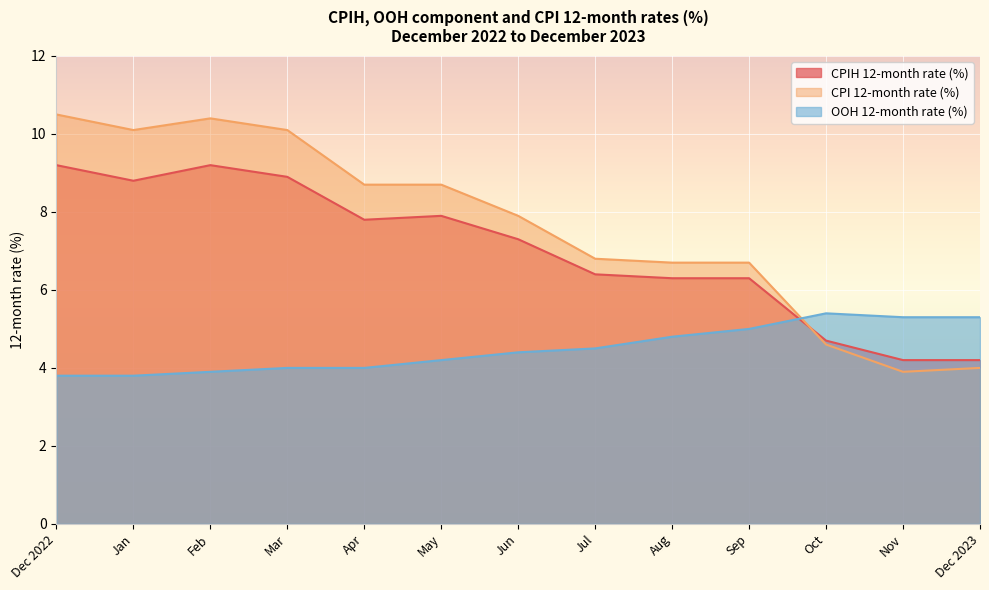

True or false: OOH 12-month rate (%) and CPIH 12-month rate (%) intersect in this chart.

True